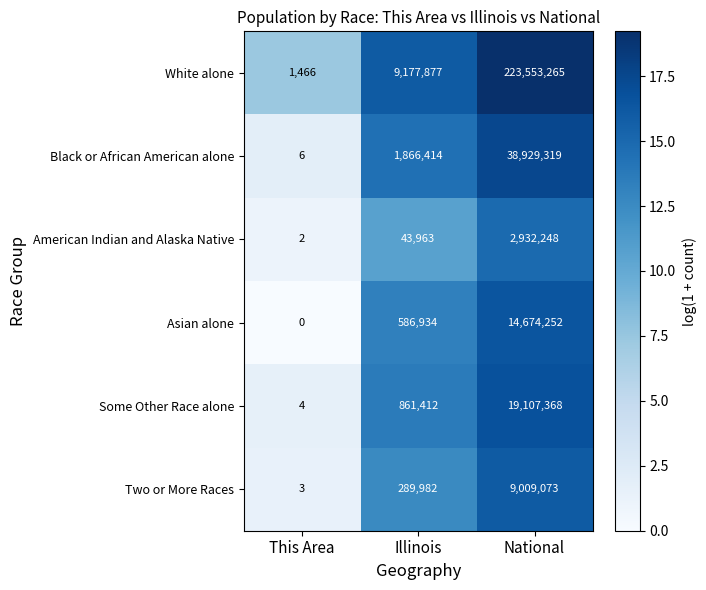

Count the number of data series in this chart.

6